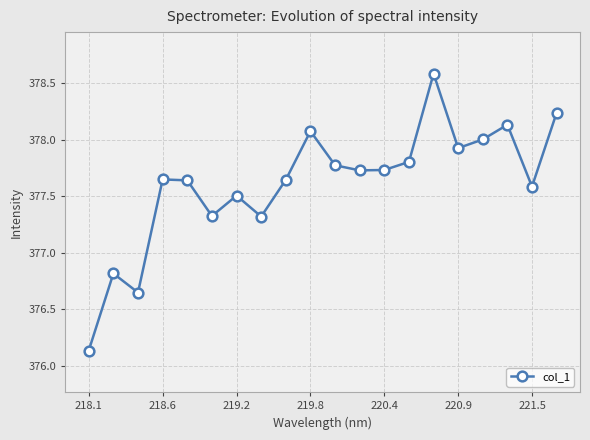

True or false: there are more than 2 points higher than both neighbors.

True